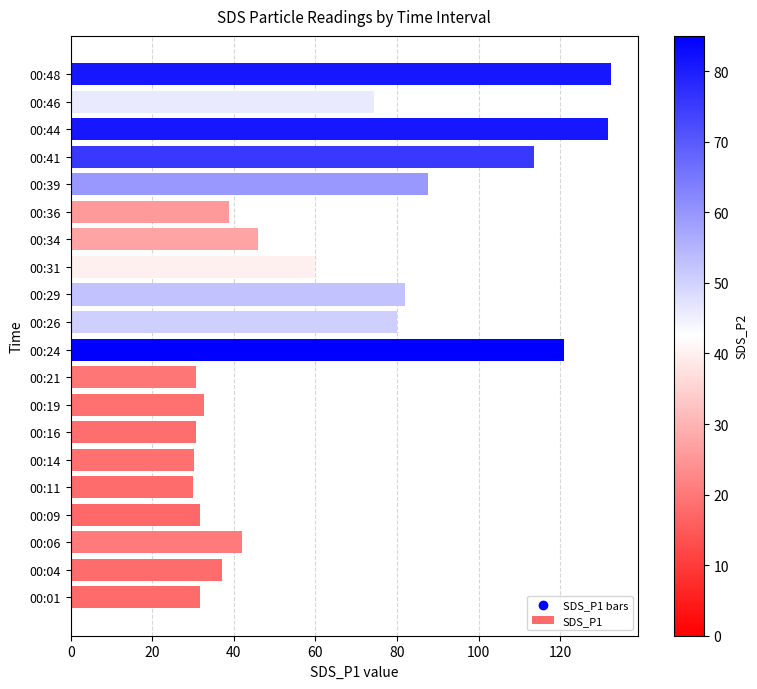

What is the change in value from 00:04 to 00:24?

+83.8